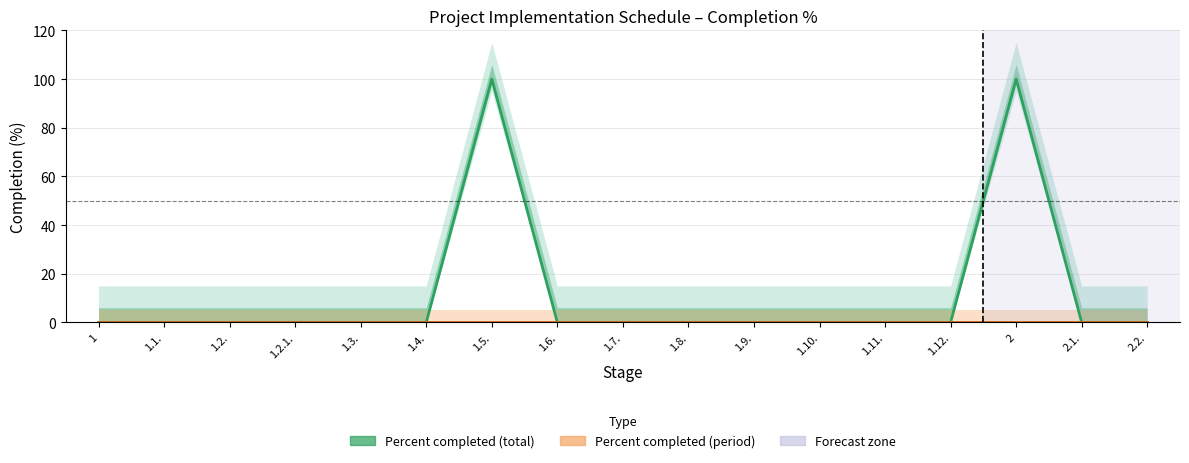

Where is Percent completed (period) nearest to the value 0?

1